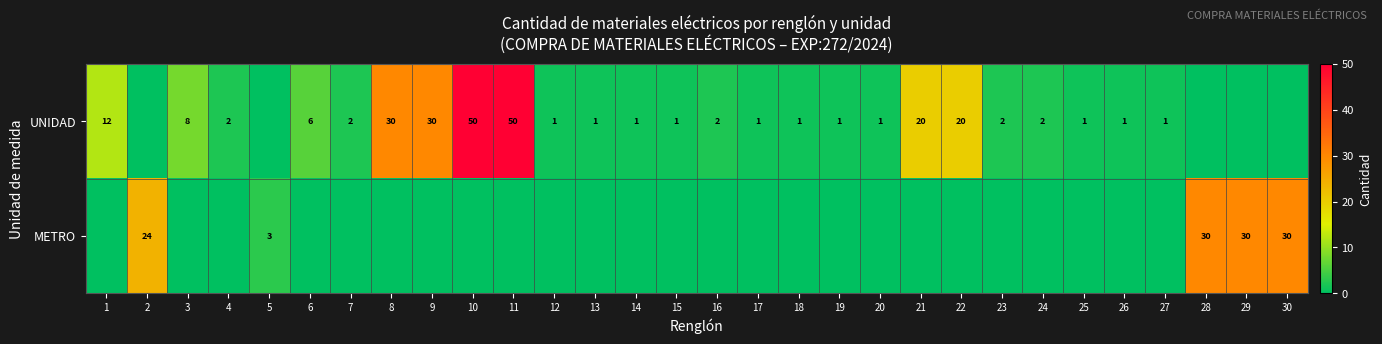

How many data points does each series have?

30